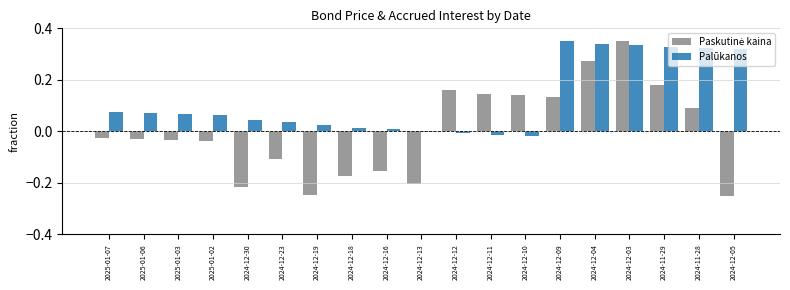

How many series are shown in this chart?

2